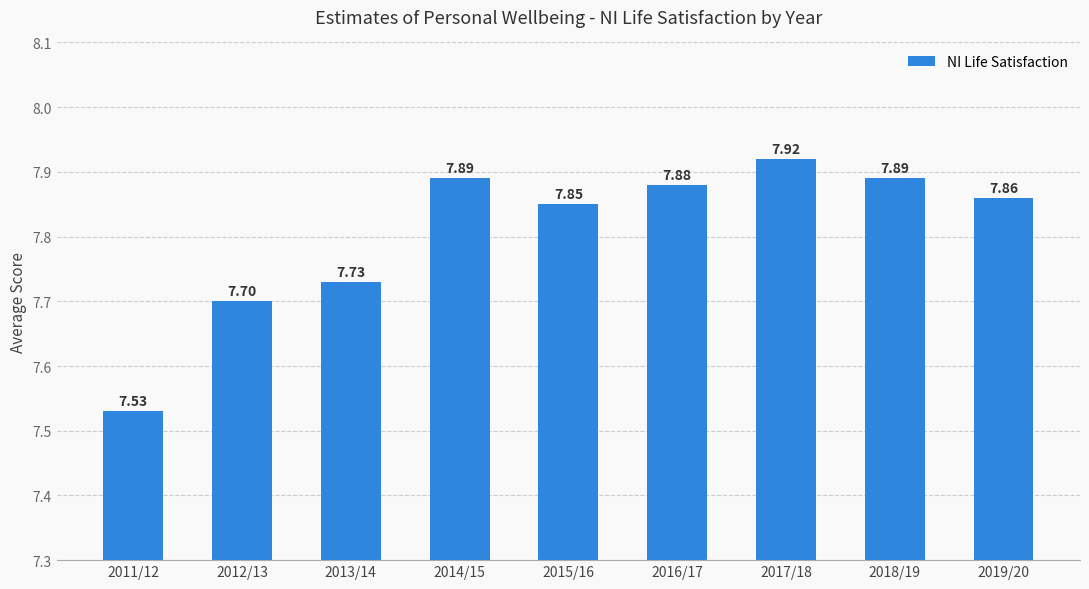

Which label corresponds to the smallest value in the chart?

2011/12